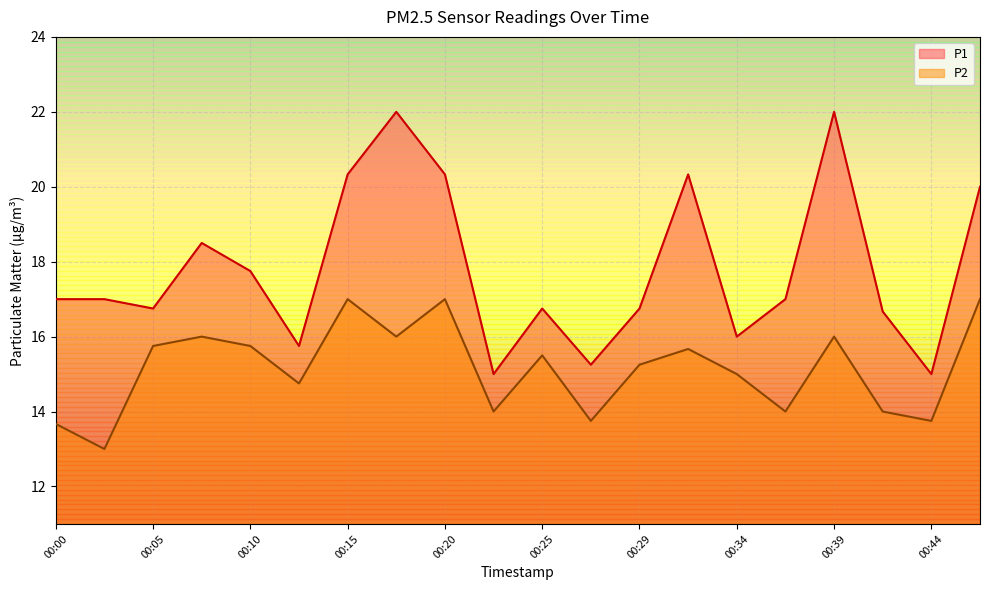

At 00:07, list the series in order from smallest to largest.

P2, P1